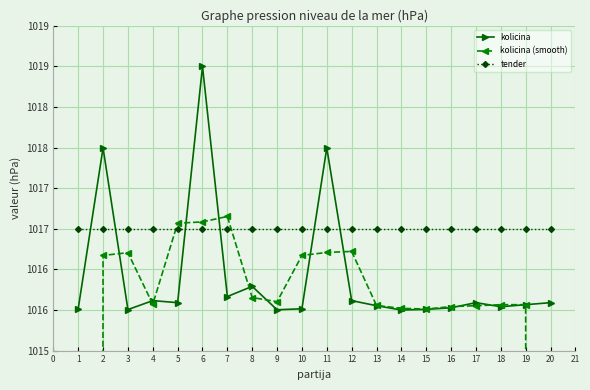

What is the maximum value shown in the chart?

1019.0